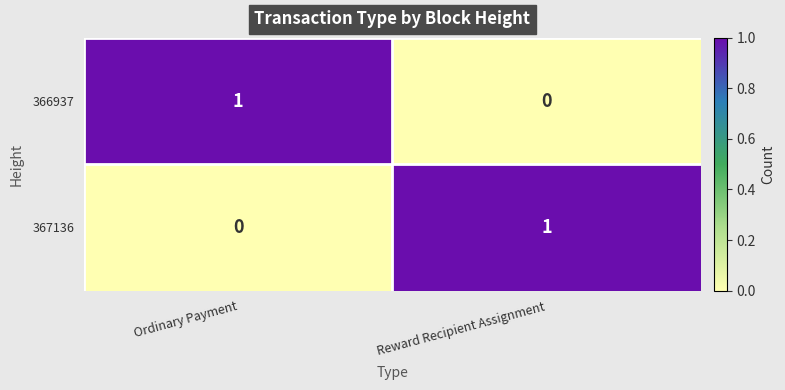

The value of 366937 at Reward Recipient Assignment is 1. True or false?

False